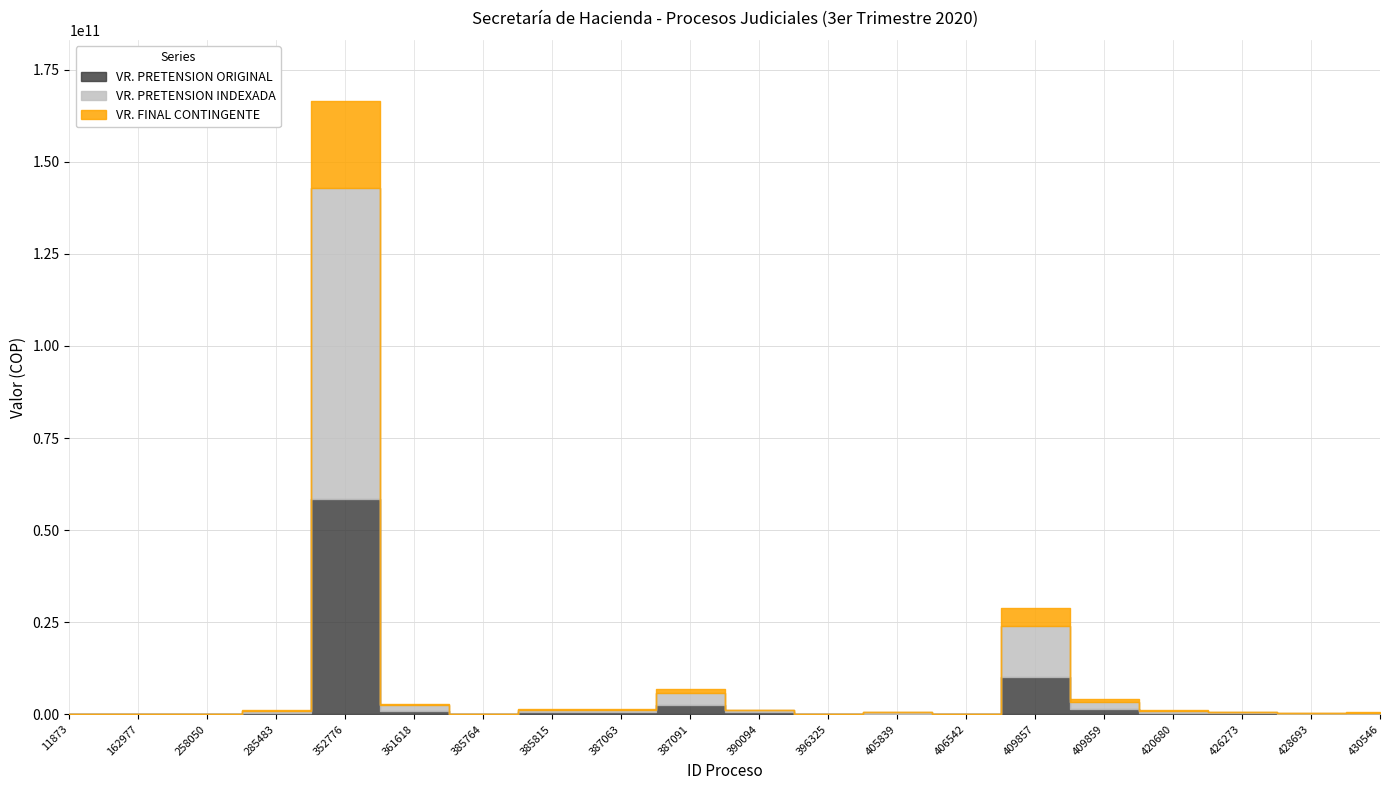

Reading left to right, what are all the values shown in this chart?

VR. PRETENSION ORIGINAL: 11873=5447669.0	162977=4000000.0	258050=0.0	285483=372348000.0	352776=58356480240.0	361618=780032408.0	385764=23277492.0	385815=511039179.0	387063=495929000.0	387091=2425020527.8	390094=500000000.0	396325=41405800.0	405839=214746000.0	406542=55433000.0	409857=10103080000.0	409859=1417452000.0	420680=391776536.0	426273=251110000.0	428693=117203000.0	430546=202895050.0
VR. PRETENSION INDEXADA: 11873=12041083.9	162977=7572387.5	258050=0.0	285483=563981754.3	352776=84617225637.7	361618=1811521742.7	385764=32395169.8	385815=709935769.0	387063=690319389.6	387091=3375113066.4	390094=696586695.6	396325=43890150.0	405839=293716978.1	406542=75901976.2	409857=13808197055.9	409859=1938707673.7	420680=532316374.9	426273=340935715.0	428693=159305767.4	430546=274449069.7
VR. FINAL CONTINGENTE: 11873=0.0	162977=2915673.2	258050=0.0	285483=130895653.3	352776=23390895556.9	361618=116140183.9	385764=6233862.2	385815=352619416.9	387063=122163751.4	387091=994196930.6	390094=36380172.3	396325=11092803.0	405839=102710477.5	406542=26542313.9	409857=4828616044.9	409859=677950563.8	420680=264397284.9	426273=90844654.0	428693=79125900.2	430546=95972644.1